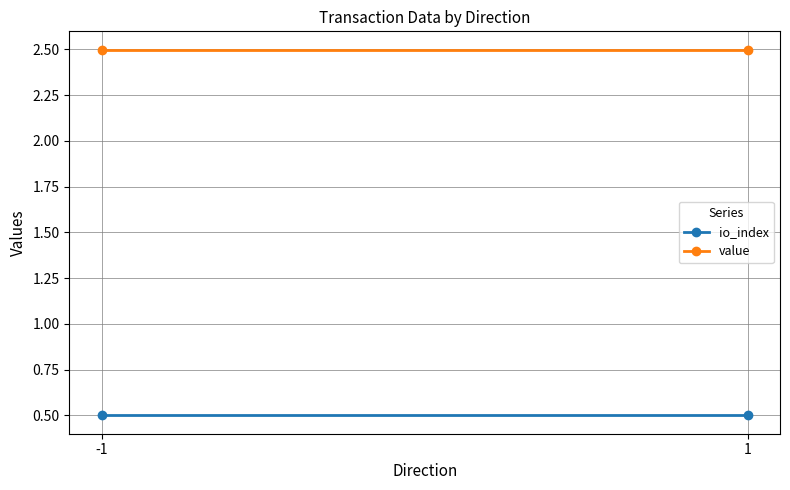

Which series has the widest spread of values?

io_index